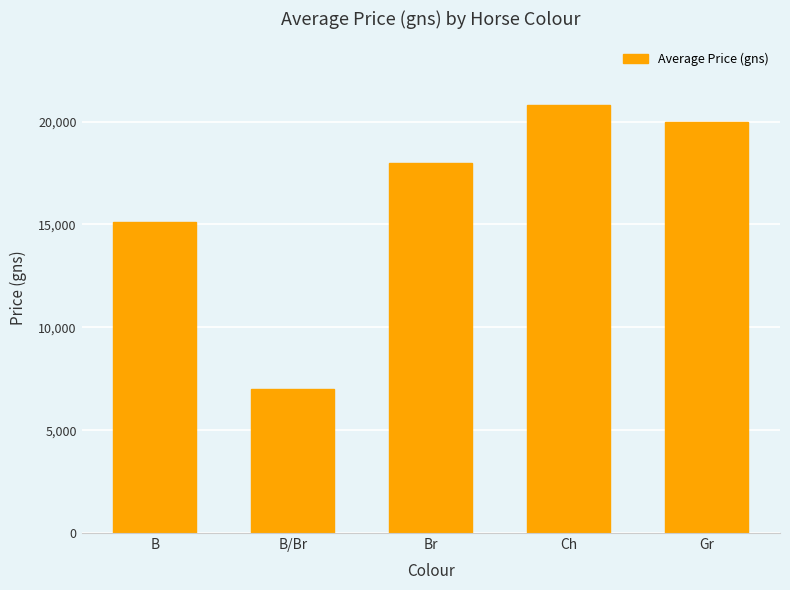

Reading left to right, extract all data points from this chart.

15113	7000	18000	20785	20000